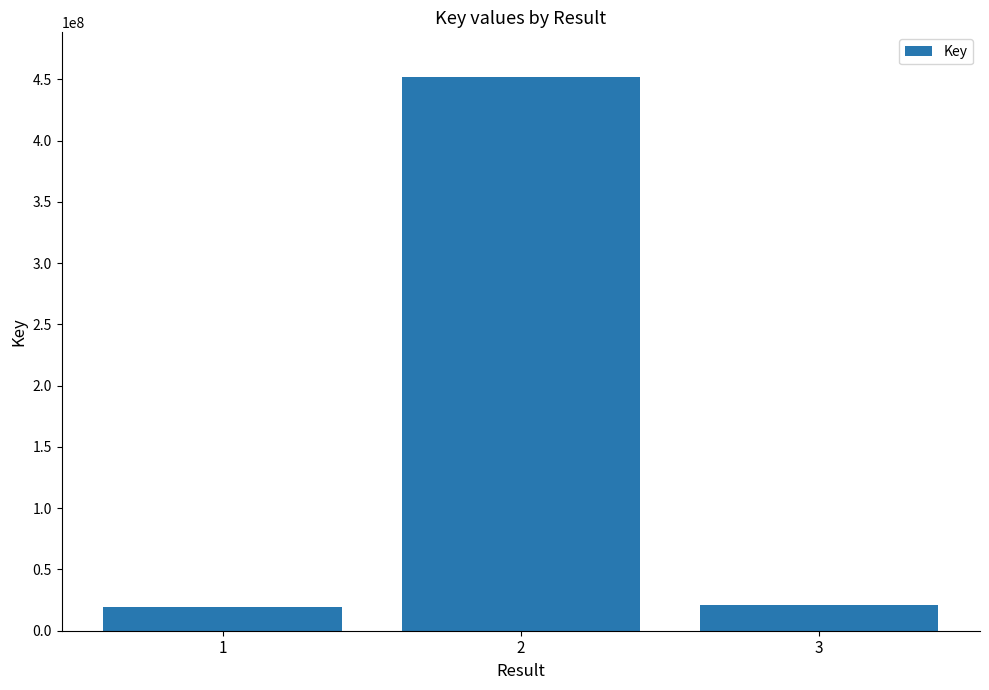

What is the ratio of the value at 2 to the value at 3?

21.7